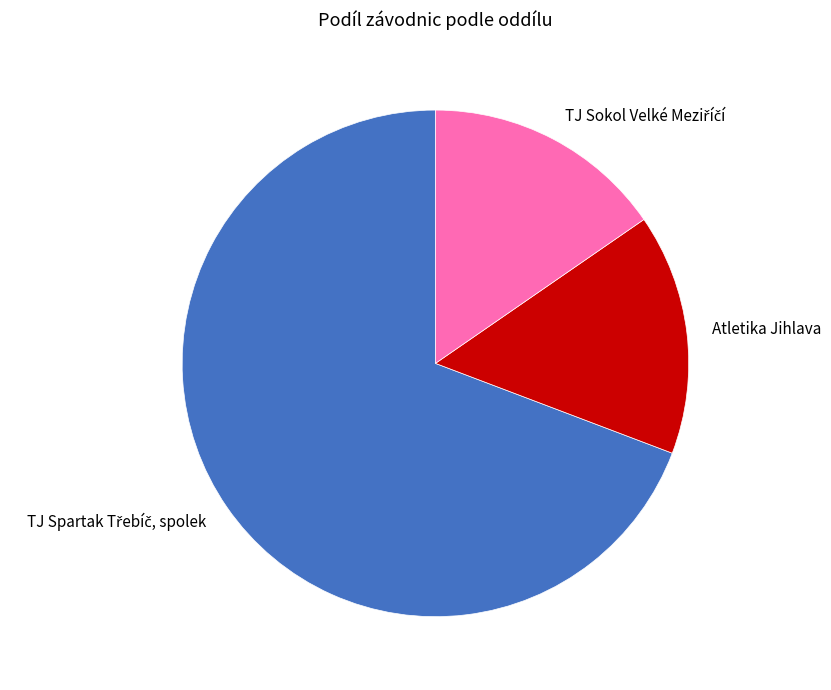

Is it true that Atletika Jihlava is 15% of the pie?

True